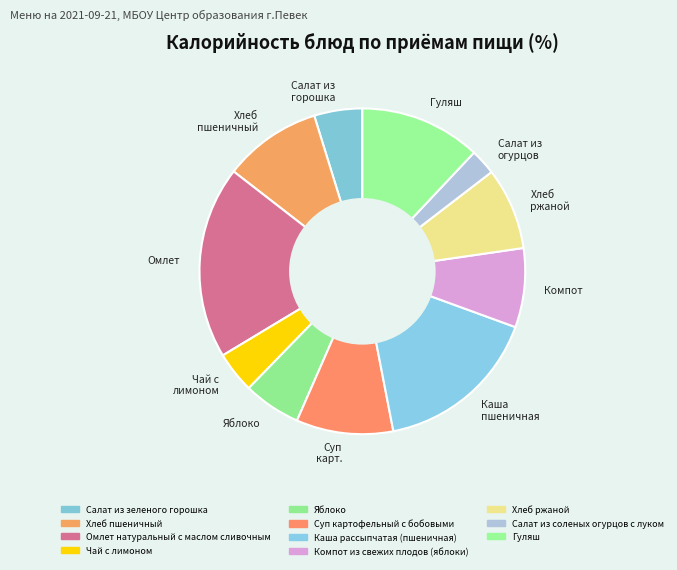

Approximately how many times larger is the value at Яблоко compared to Хлеб пшеничный?

0.6